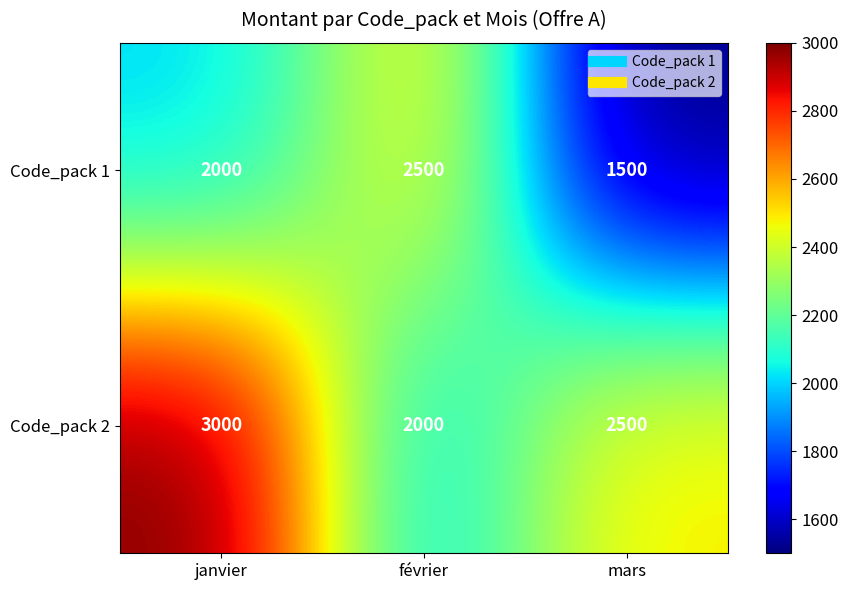

What is the highest value of the Code_pack 1 series?

2500